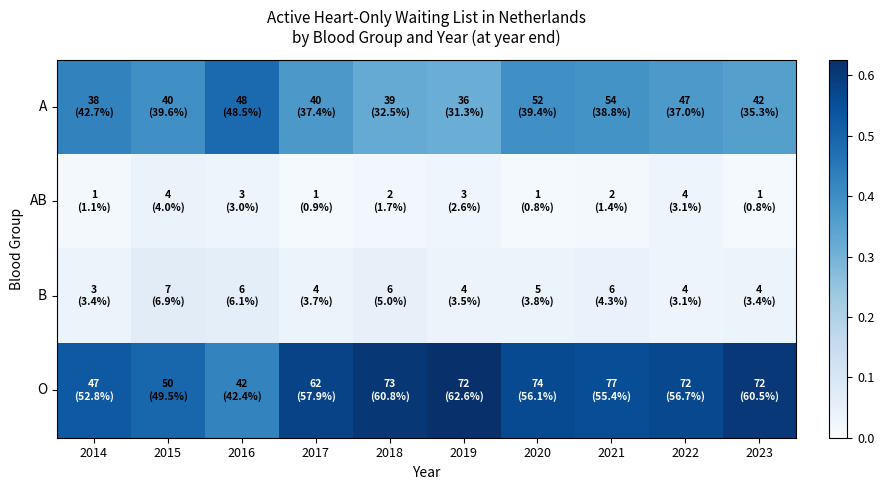

Rank the series at 2015 from lowest to highest value.

AB, B, A, O